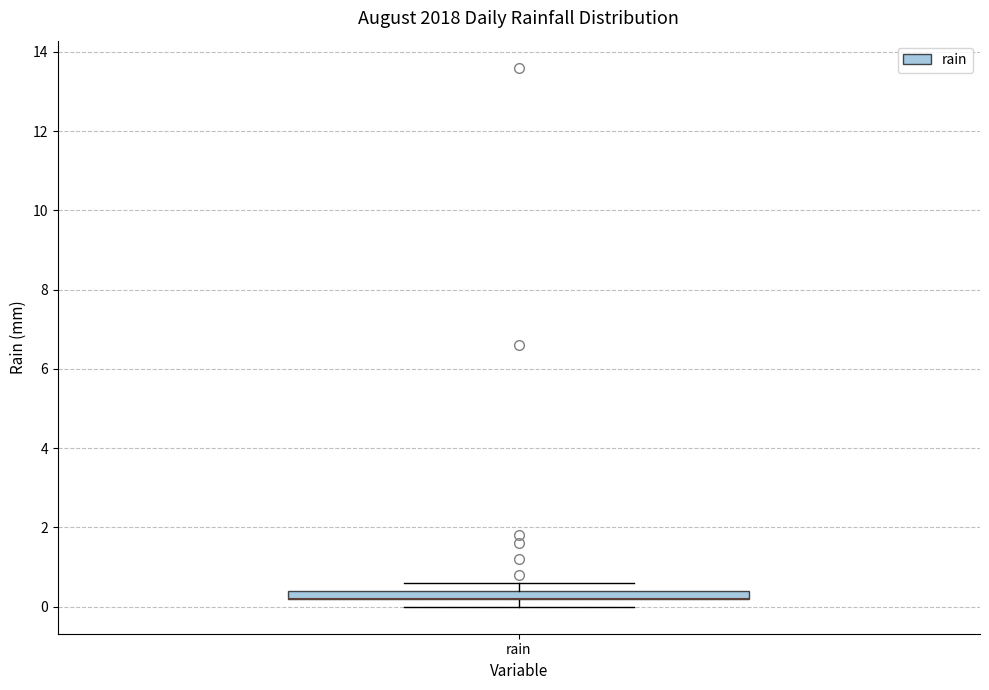

Where is the upper edge of the box for rain on the y-axis? The values are not printed on the chart, so give them approximately, as read against the axis.

0.4